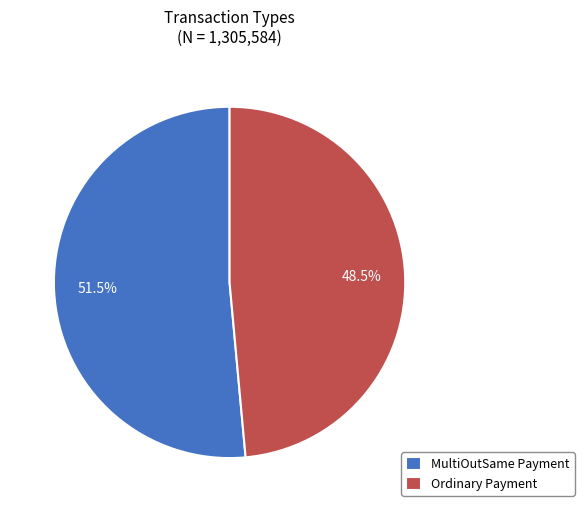

What is the smallest slice in the pie chart?

Ordinary Payment